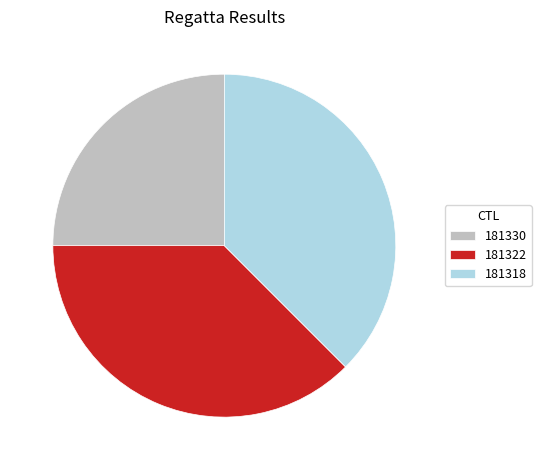

What is the ratio of the value at 181318 to the value at 181330?

1.5